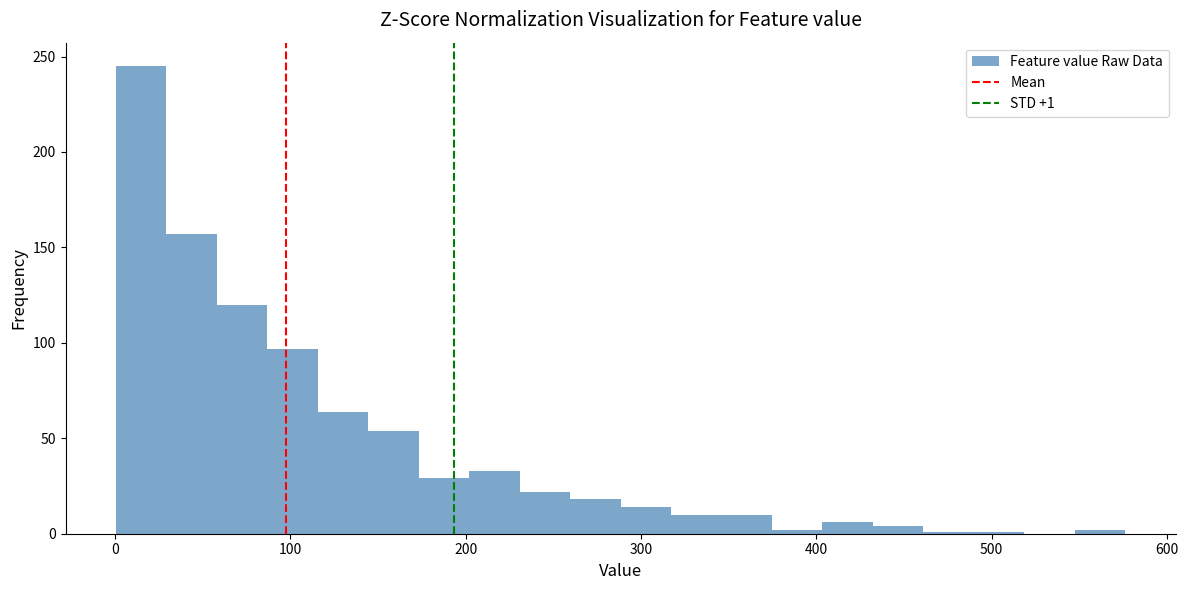

Read against the x-axis, roughly where is the centre of the tallest bar?

10